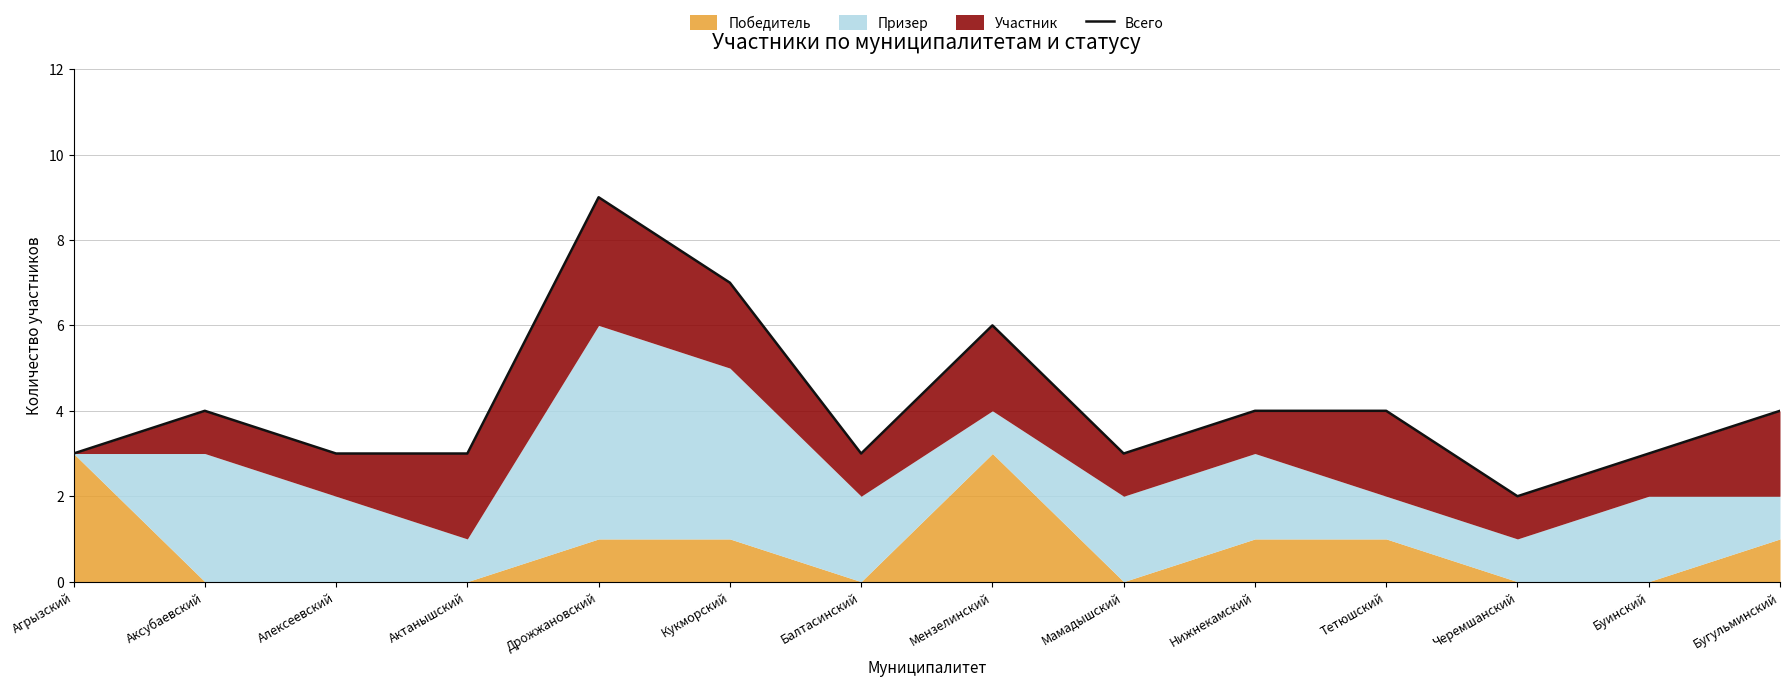

What is the value of the 11th point from the left?

4